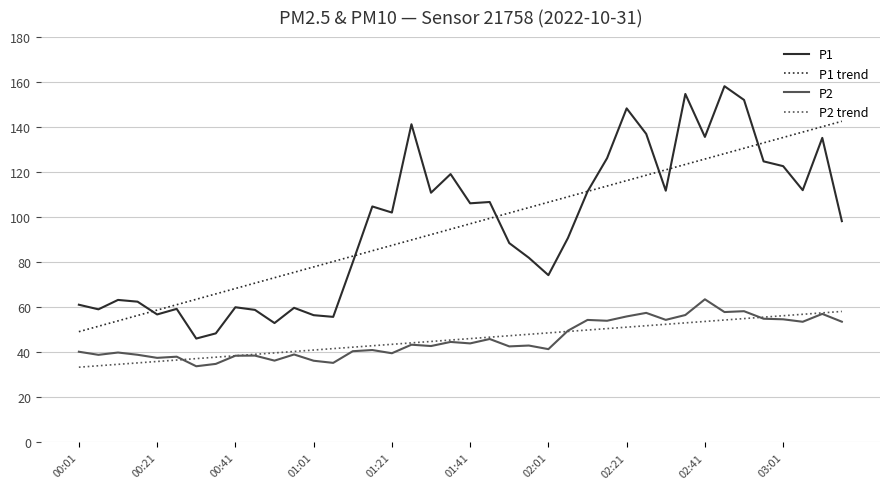

True or false: P1 and P2 trend cross at least once.

False